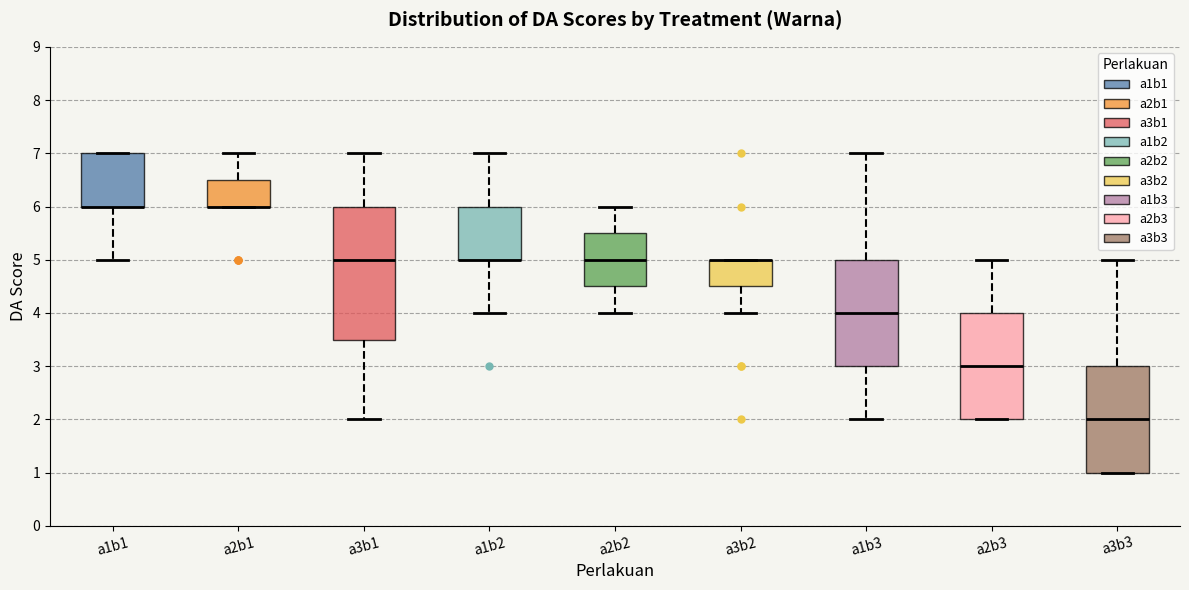

Where is the lower edge of the box for a2b2 on the y-axis? The values are not printed on the chart, so give them approximately, as read against the axis.

4.5